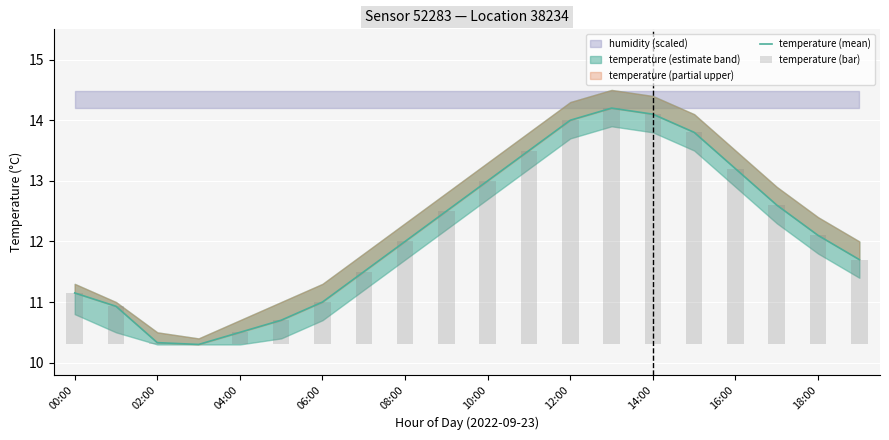

List the series in order of their peak value, lowest first.

temperature (bar), temperature (mean)